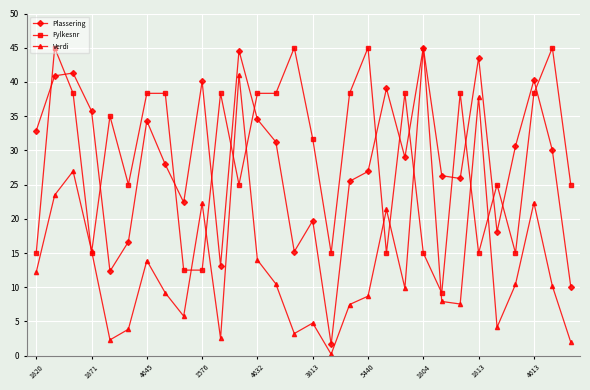

What is the lowest value of the Verdi series?

0.2